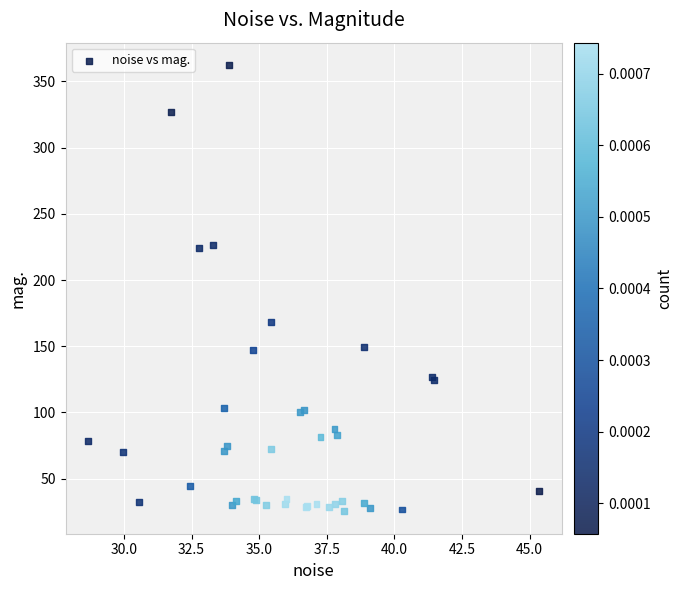

What Y value in the scatter plot is closest to 193?

168.1